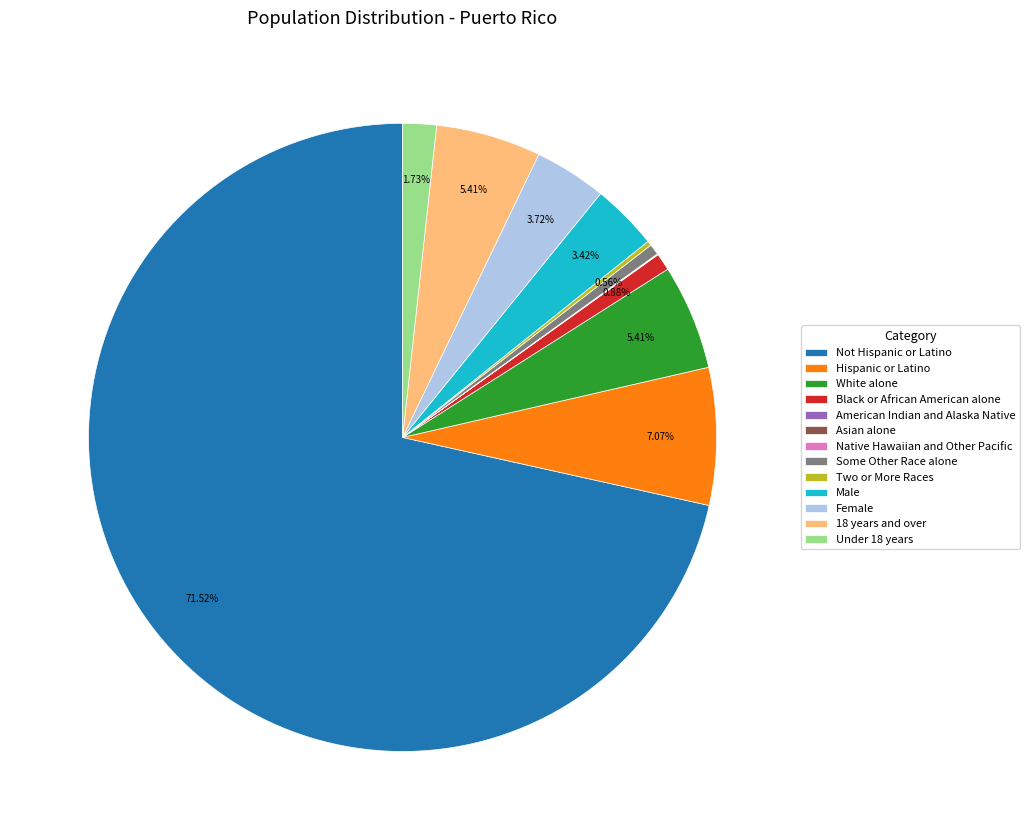

What is the largest slice in the pie chart?

Not Hispanic or Latino